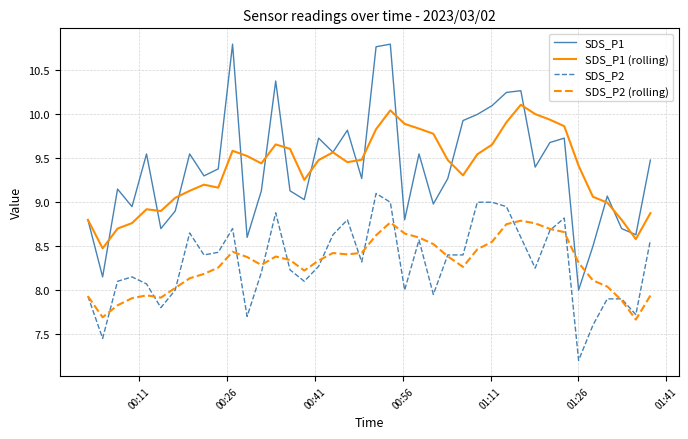

What is the sum of all SDS_P2 values?

332.4